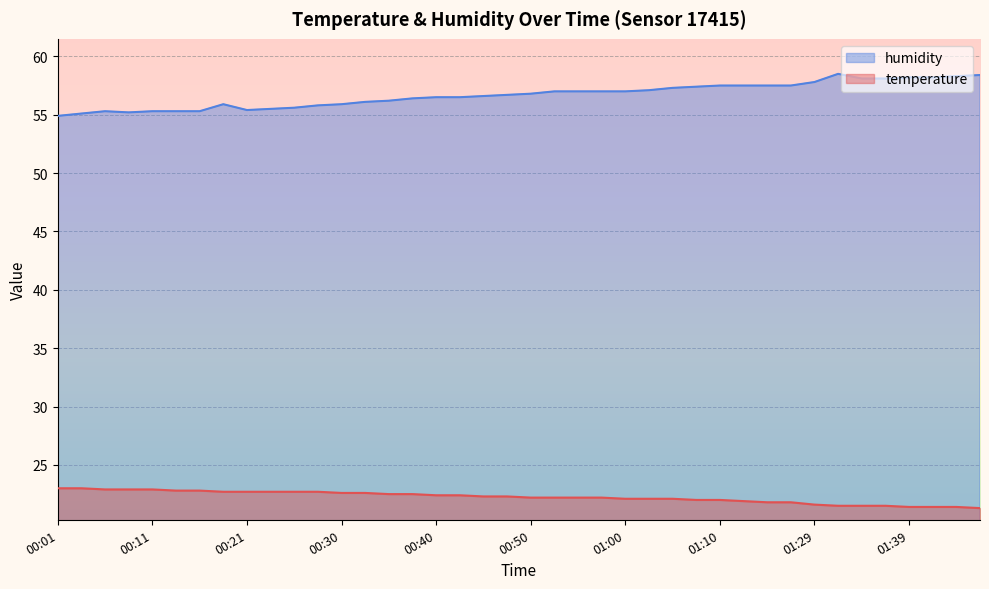

What is the spread (max minus min) of values at 00:08?

32.3